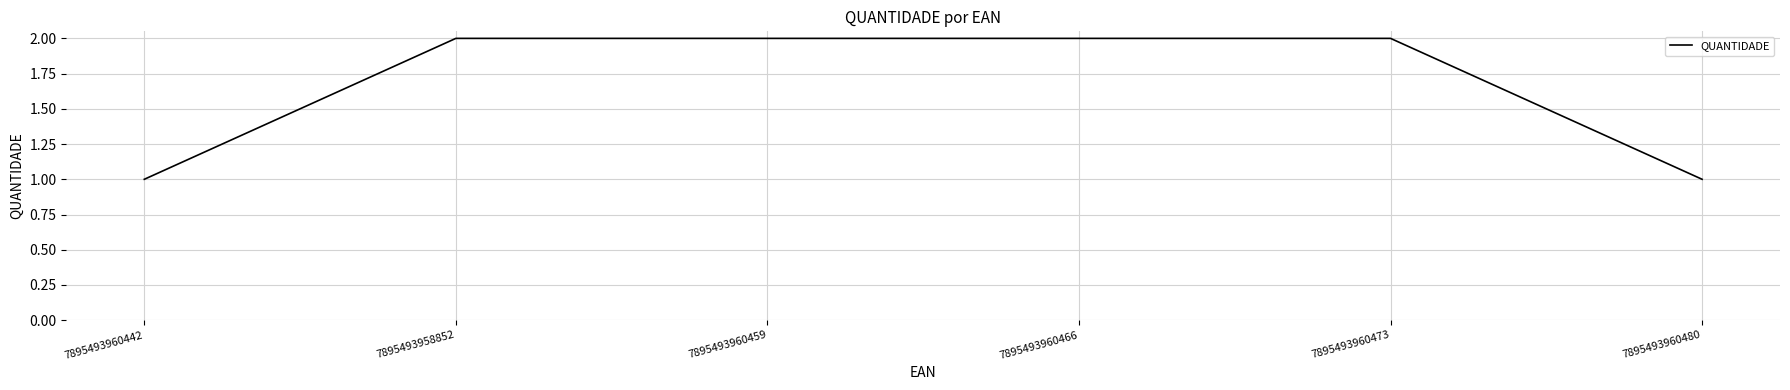

The value at 7895493960459 is 1. True or false?

False